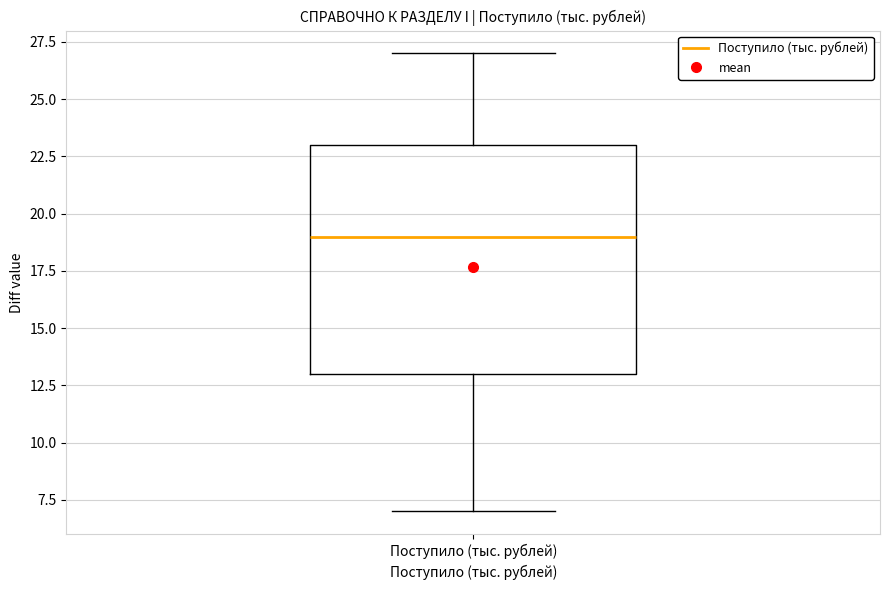

Where does the upper whisker of the box for Поступило (тыс. рублей) end on the y-axis? The values are not printed on the chart, so give them approximately, as read against the axis.

27